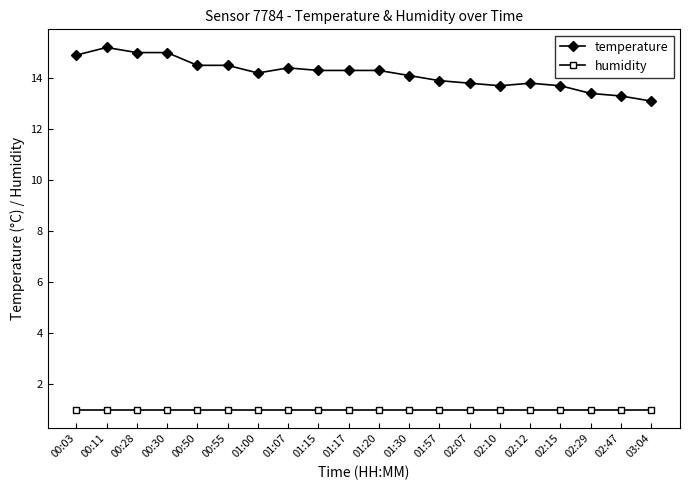

Is it true that humidity equals 1.0 at 00:03?

True